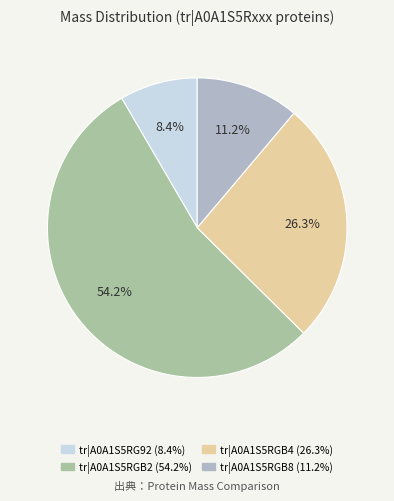

Does tr|A0A1S5RGB2 account for over 50% of the chart?

Yes